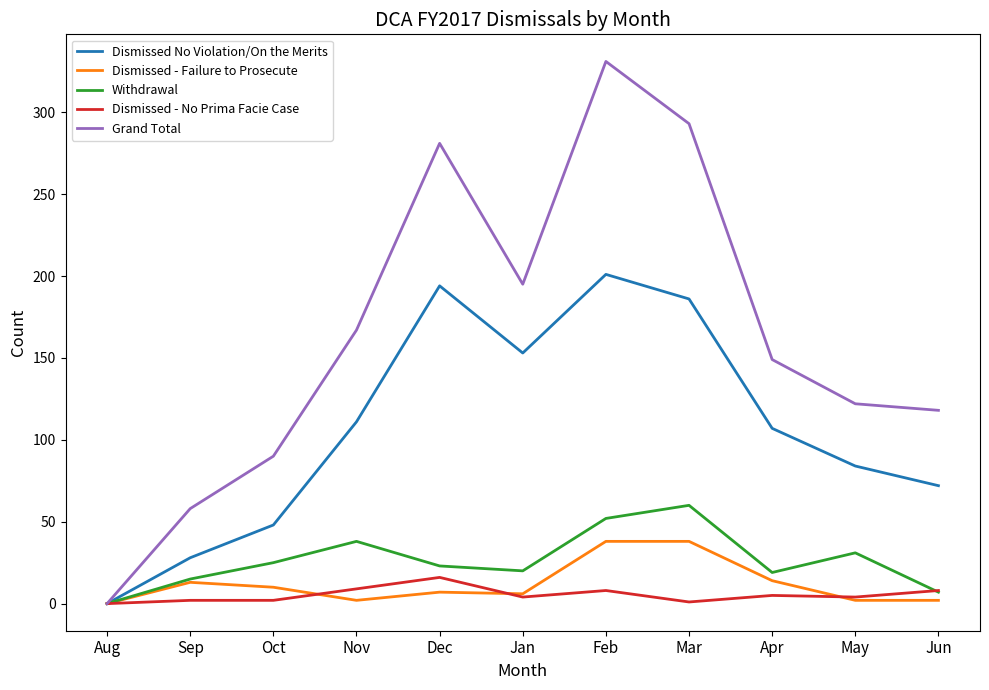

What position from the right is Aug?

11